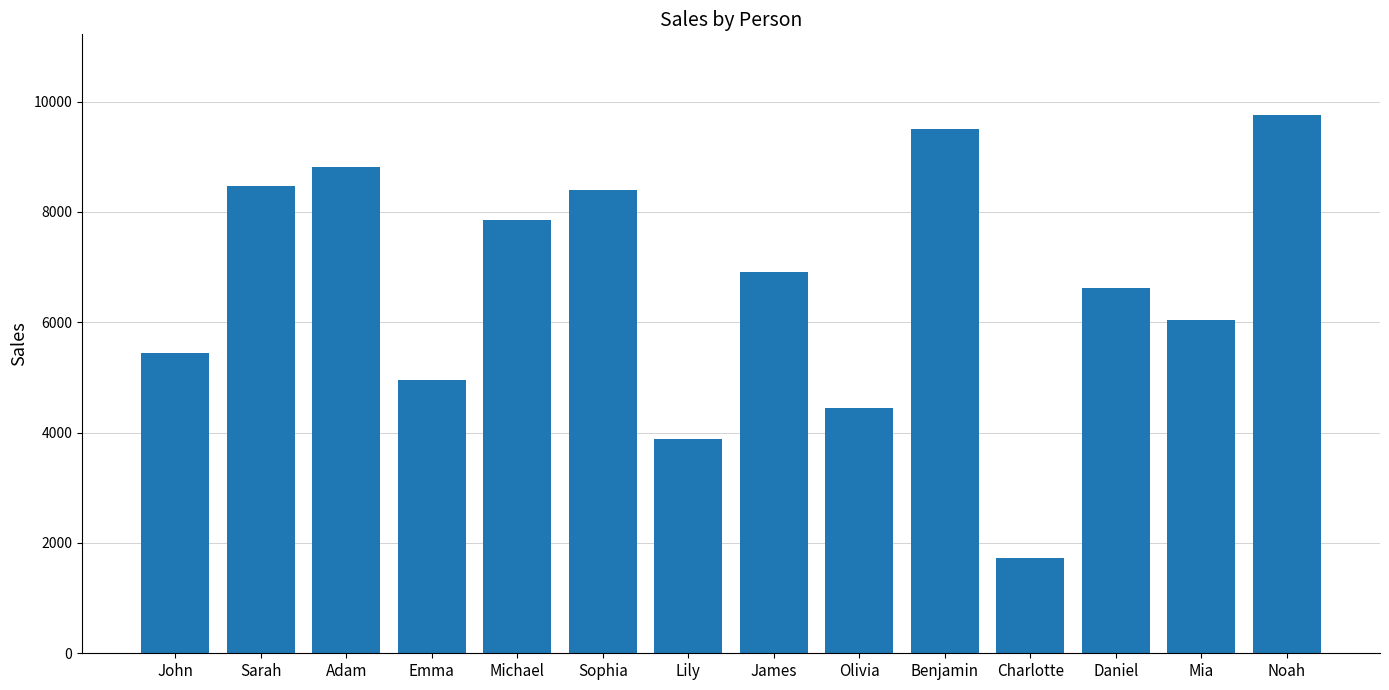

Does the chart contain stacked bars?

No